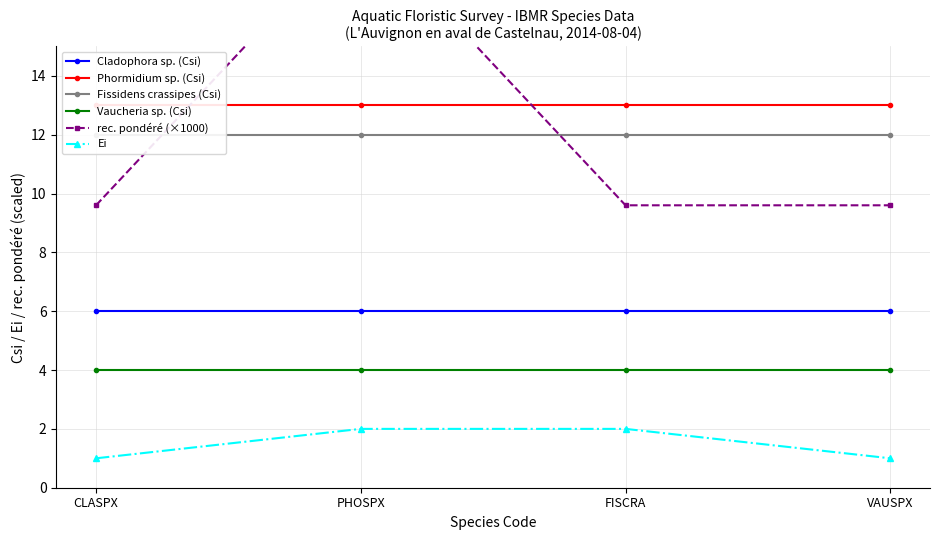

What is the lowest value of the Vaucheria sp. (Csi) series?

4